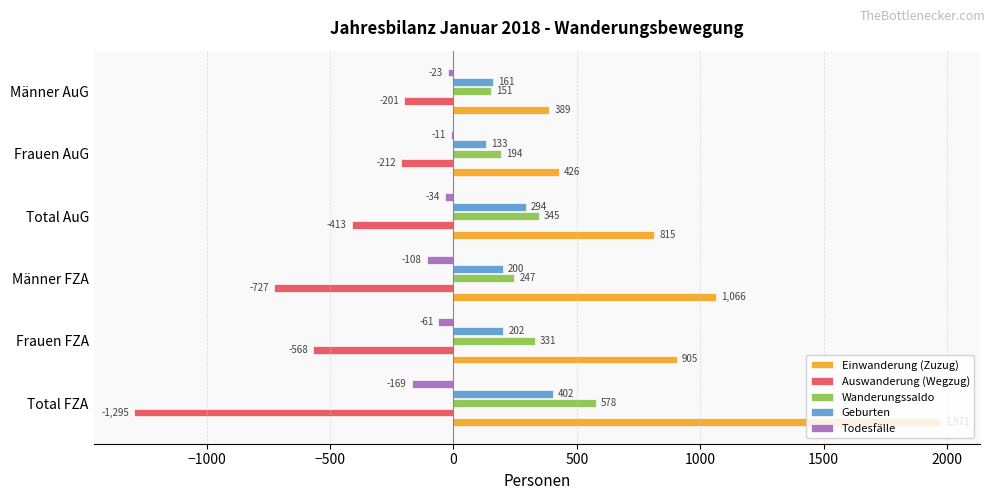

What value does the Einwanderung (Zuzug) series have at Männer FZA, to the nearest 100?

1100